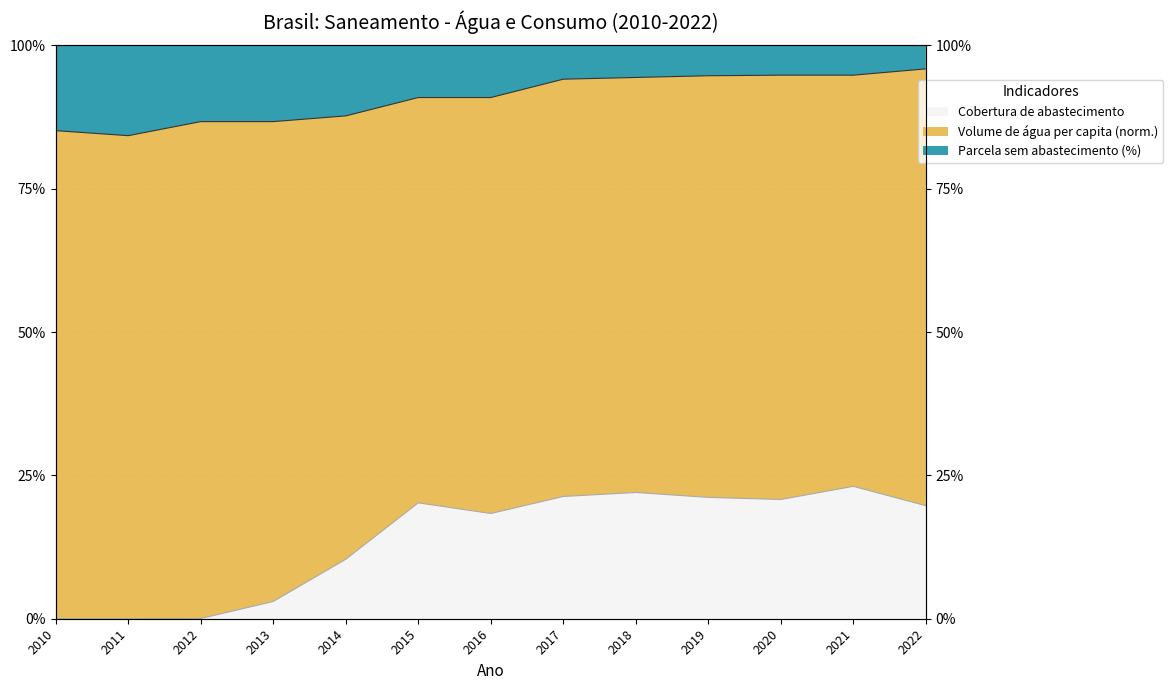

What is the value of the 2nd point from the left?

0.8